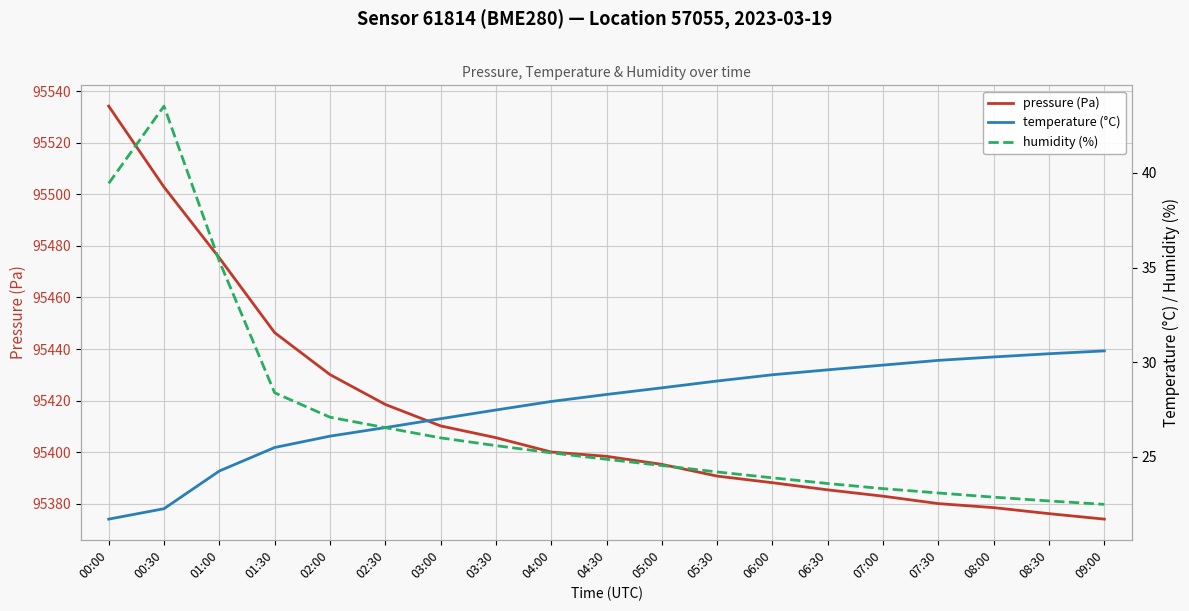

At which category is the sum across all series the highest?

00:00